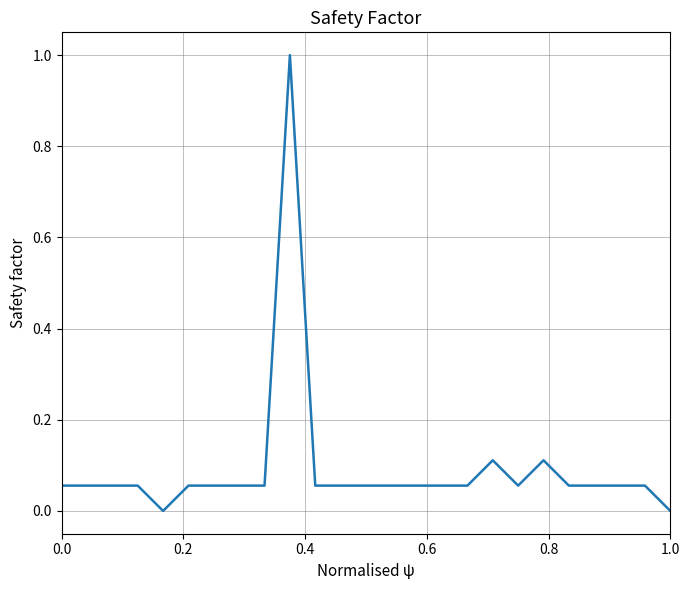

What is the maximum value shown in the chart?

1.0